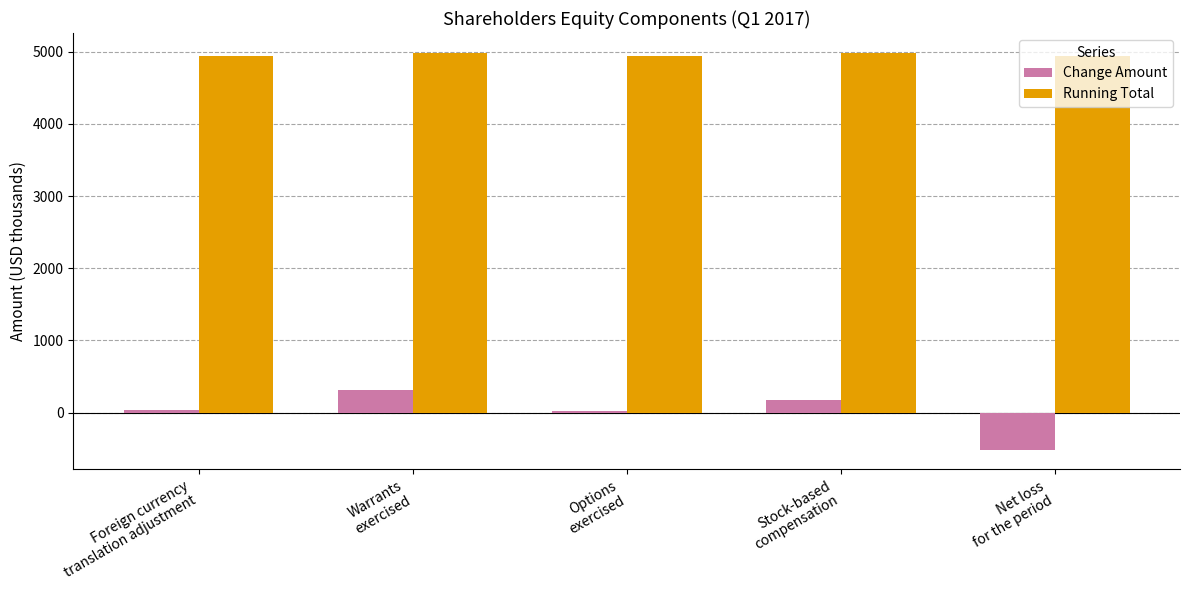

Which series has the largest total across all categories?

Running Total